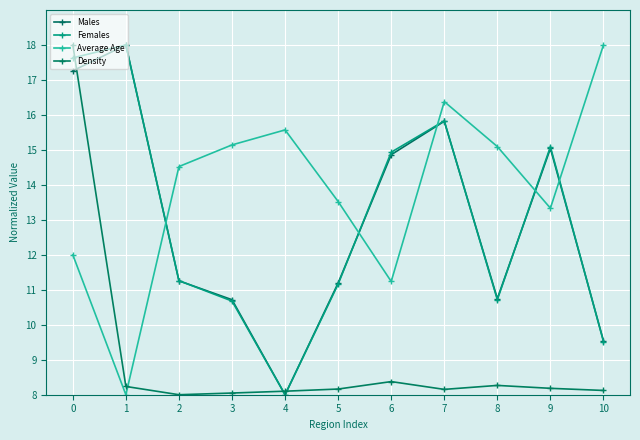

Which series changed the most between 1 and 3?

Females